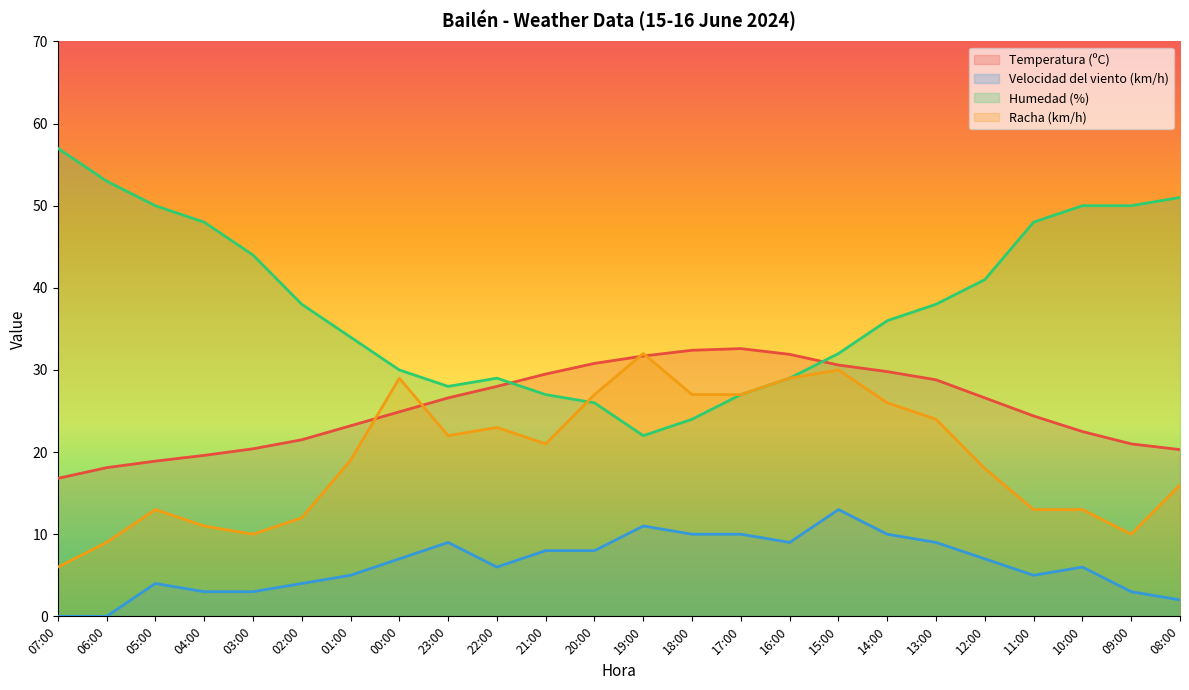

Is it true that Racha (km/h) equals 46.6 at 00:00?

False